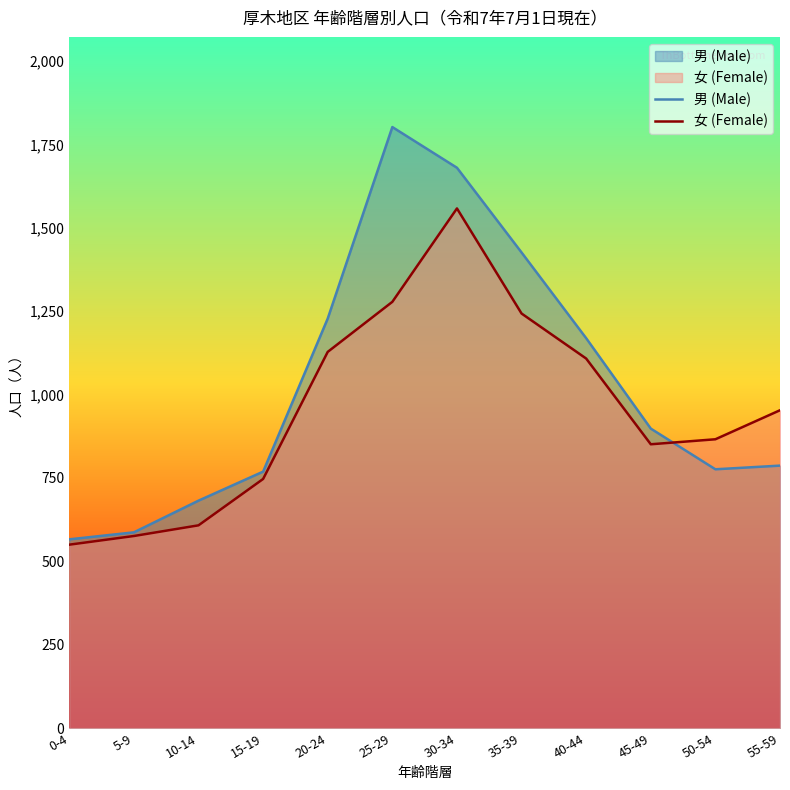

The 男 (Male) series shows 499 at 20-24. True or false?

False